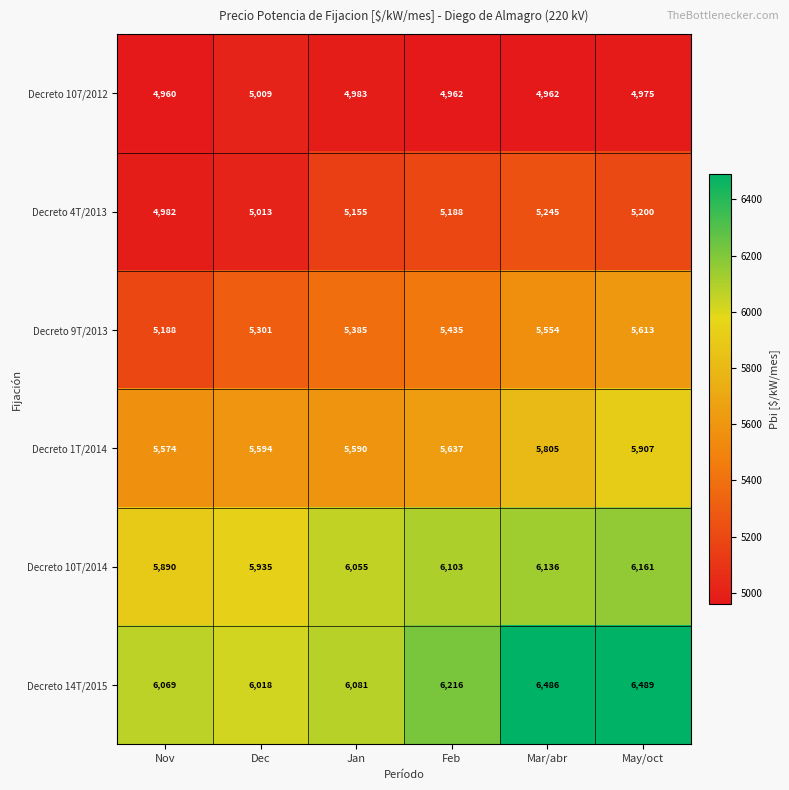

What is the lowest value of the Decreto 107/2012 series?

4960